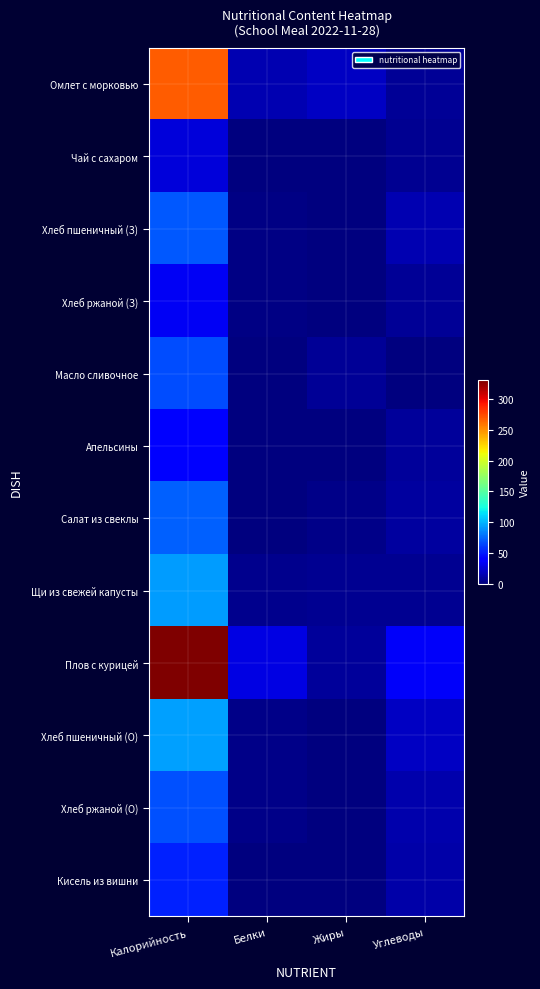

At how many categories does at least one series exceed 175?

1